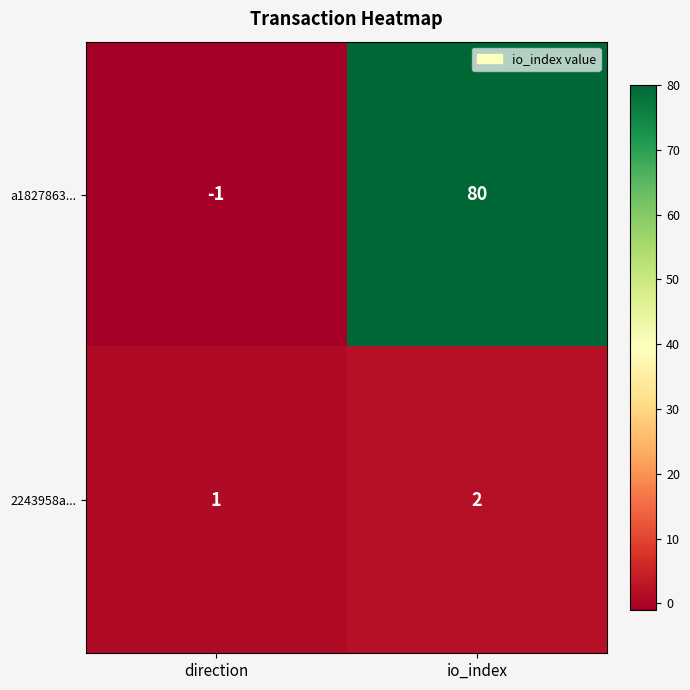

Which label corresponds to the largest value in the chart?

io_index